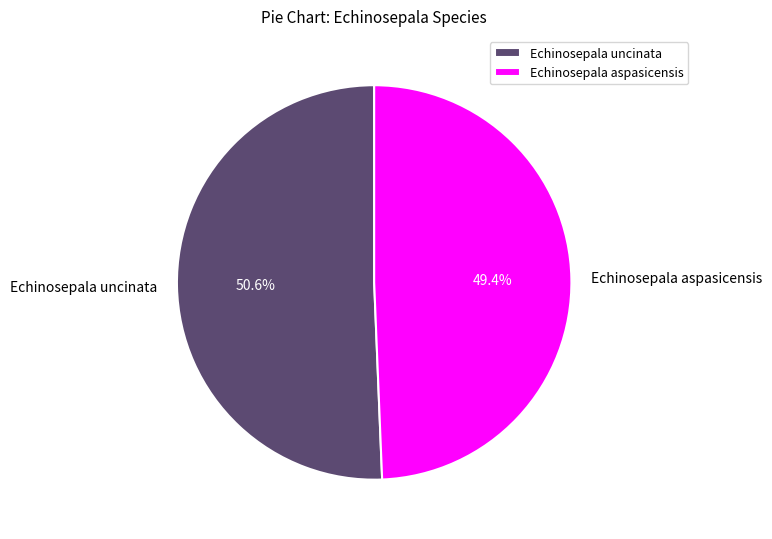

Approximately how many times larger is the value at Echinosepala aspasicensis compared to Echinosepala uncinata?

1.0